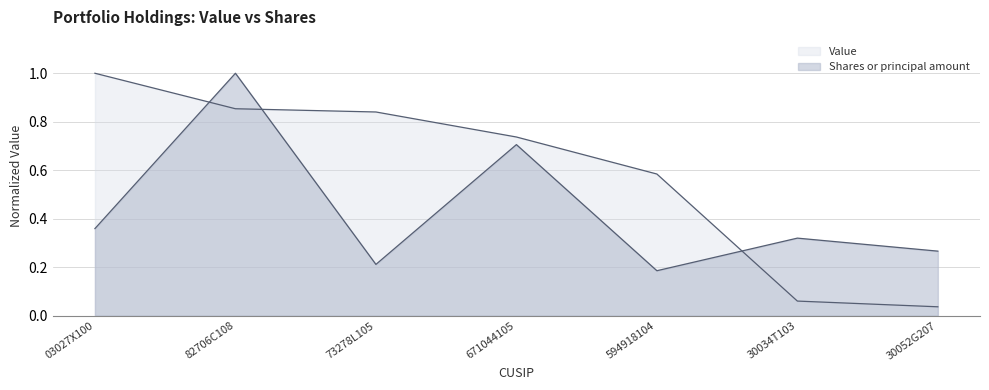

Does the chart have visible grid lines?

Yes